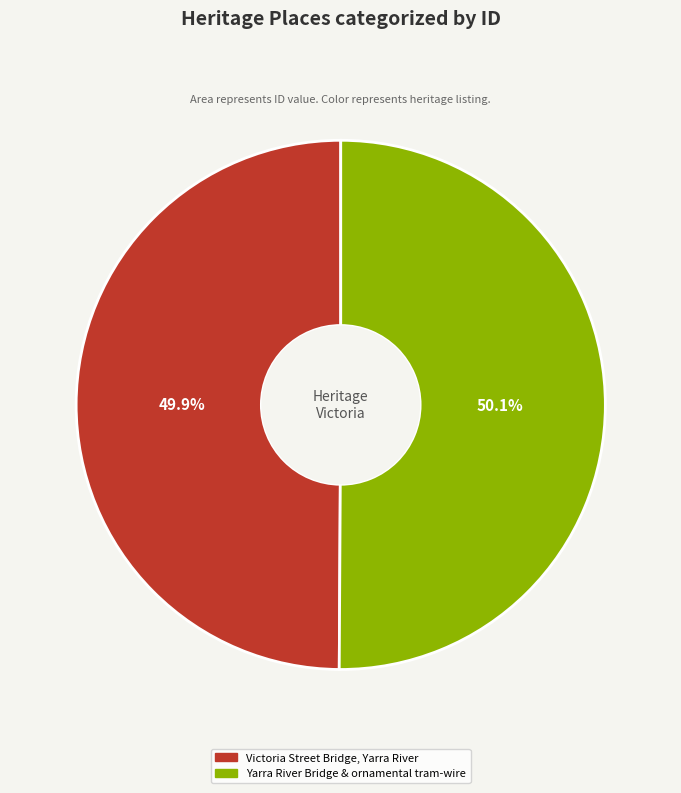

To the nearest percent, what percentage of the pie is Yarra River Bridge & ornamental tram-wire?

50%